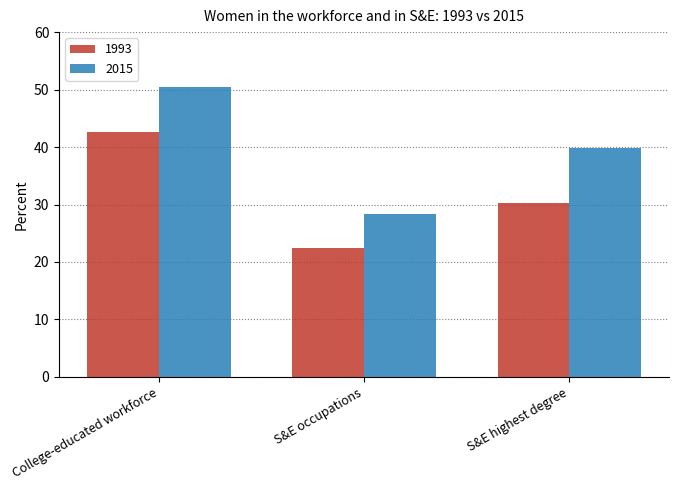

Rank the series by their maximum value, from highest to lowest.

2015, 1993